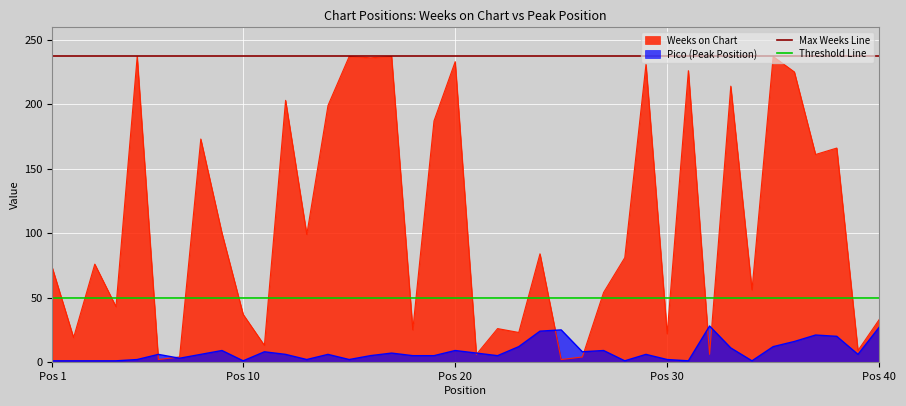

The Threshold Line series shows 50 at Pos 1. True or false?

True